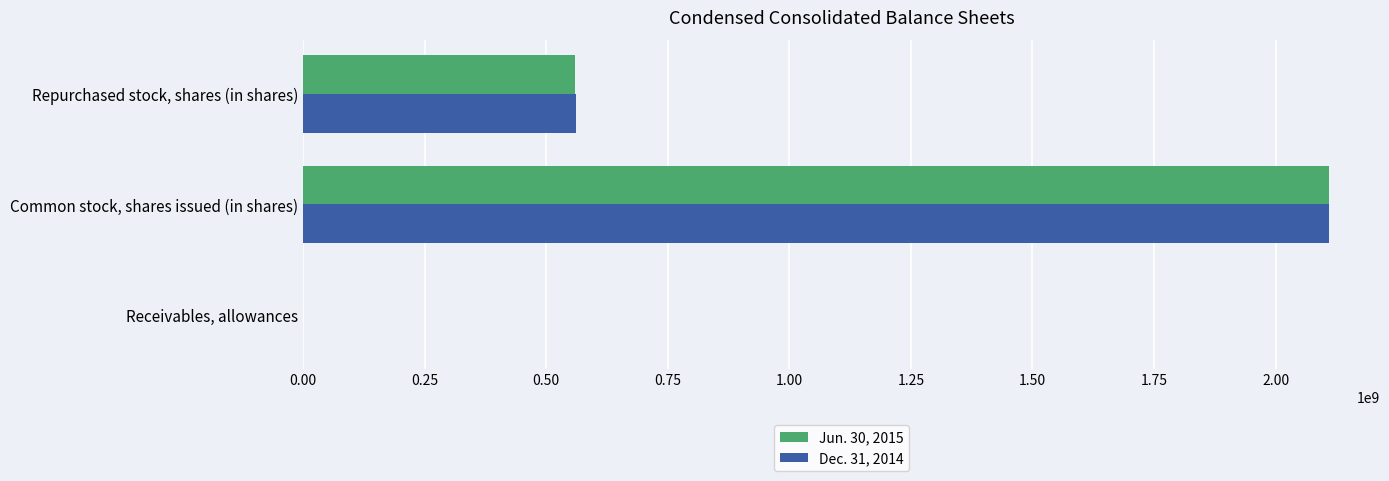

Is the value of Dec. 31, 2014 at Common stock, shares issued (in shares) greater than the value of Jun. 30, 2015 at Repurchased stock, shares (in shares)?

Yes